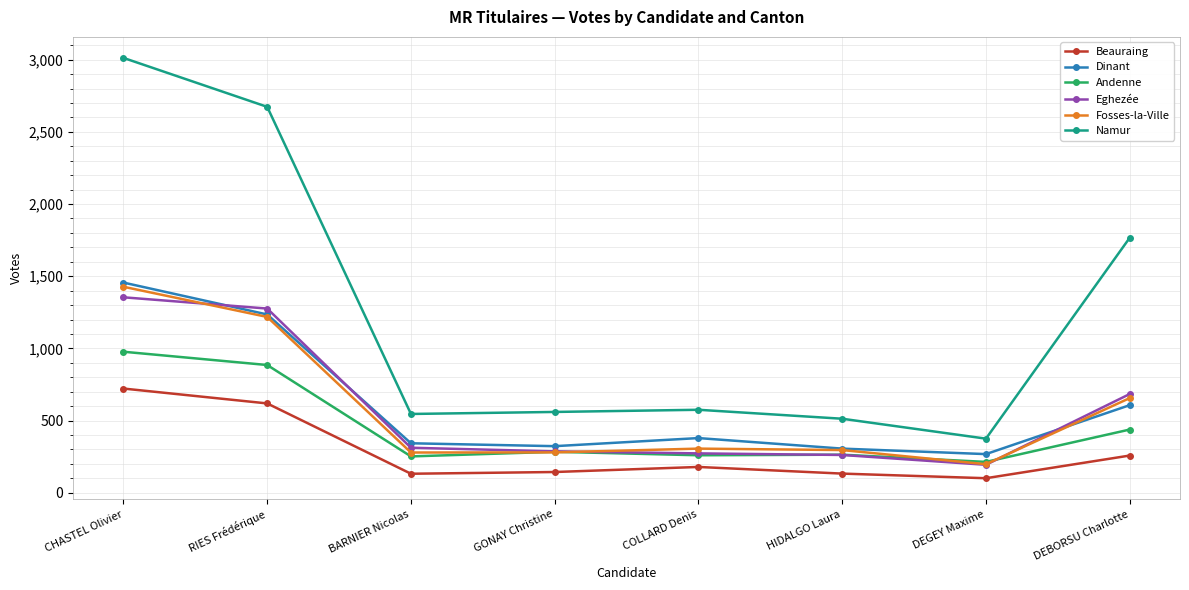

What is the sum of all Andenne values?

3574